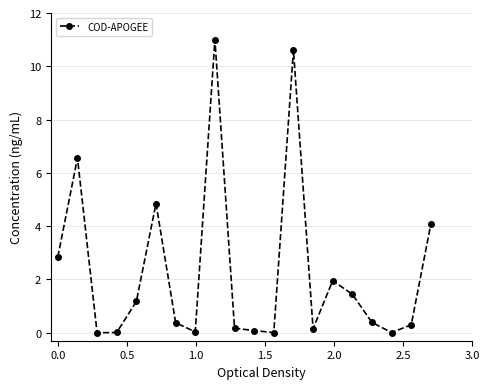

What is the difference between the maximum and minimum values?

11.0